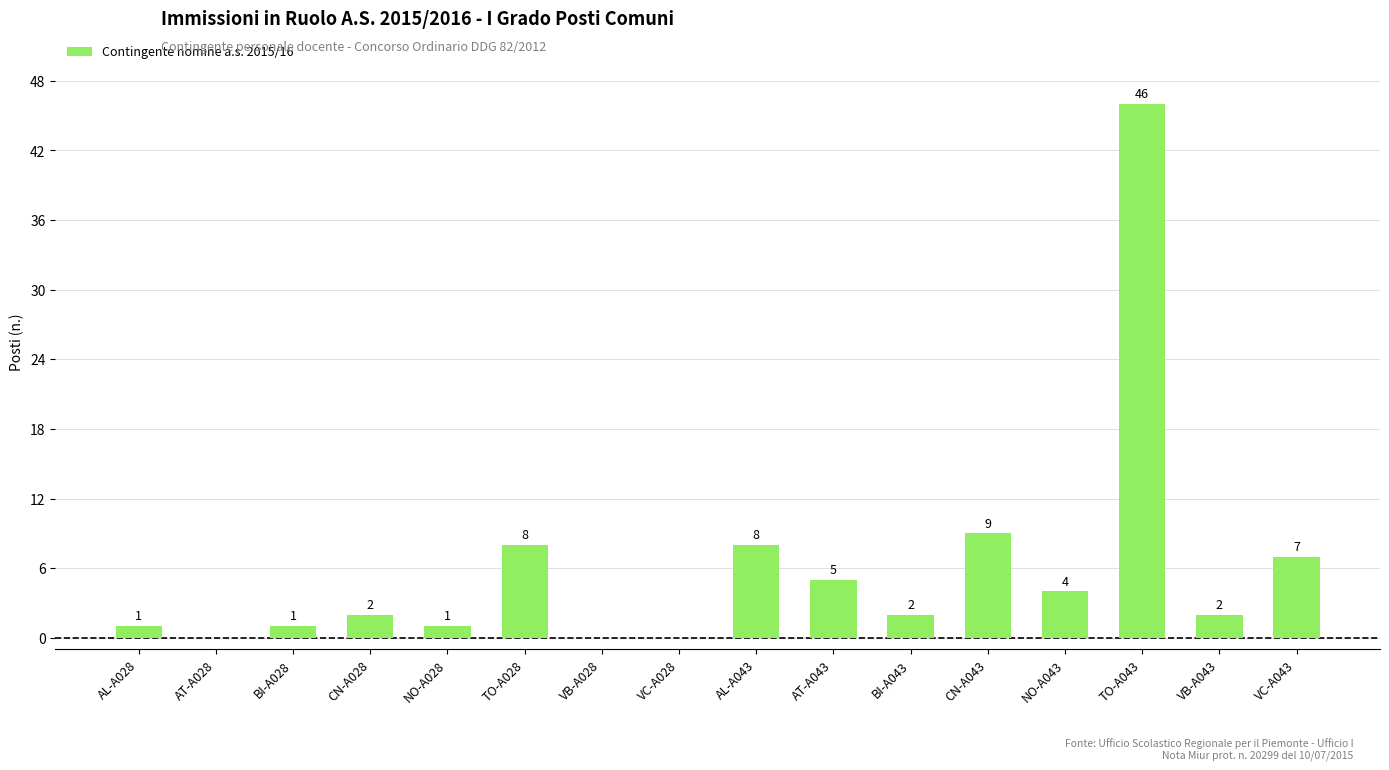

What is the maximum value shown in the chart?

46